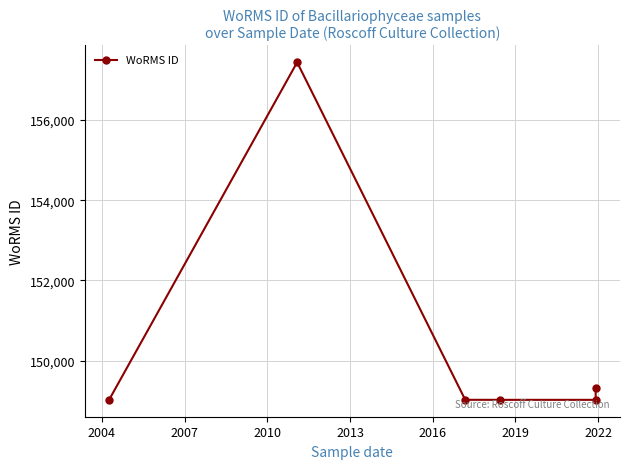

Count the number of values greater than 149023.

2